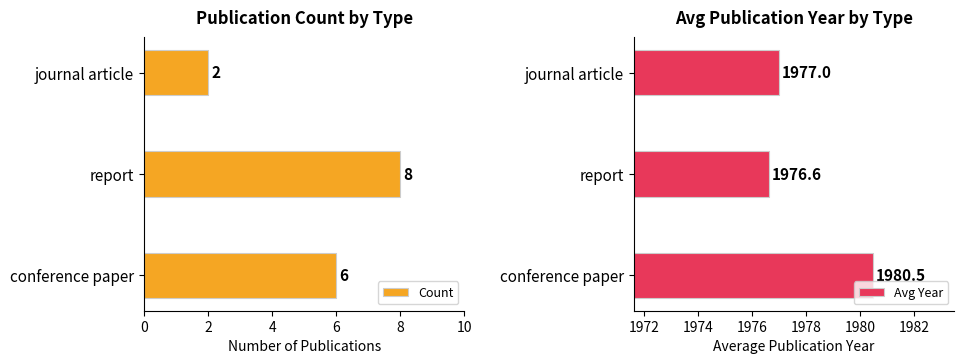

What is the difference between the Avg Year values at journal article and report?

0.4